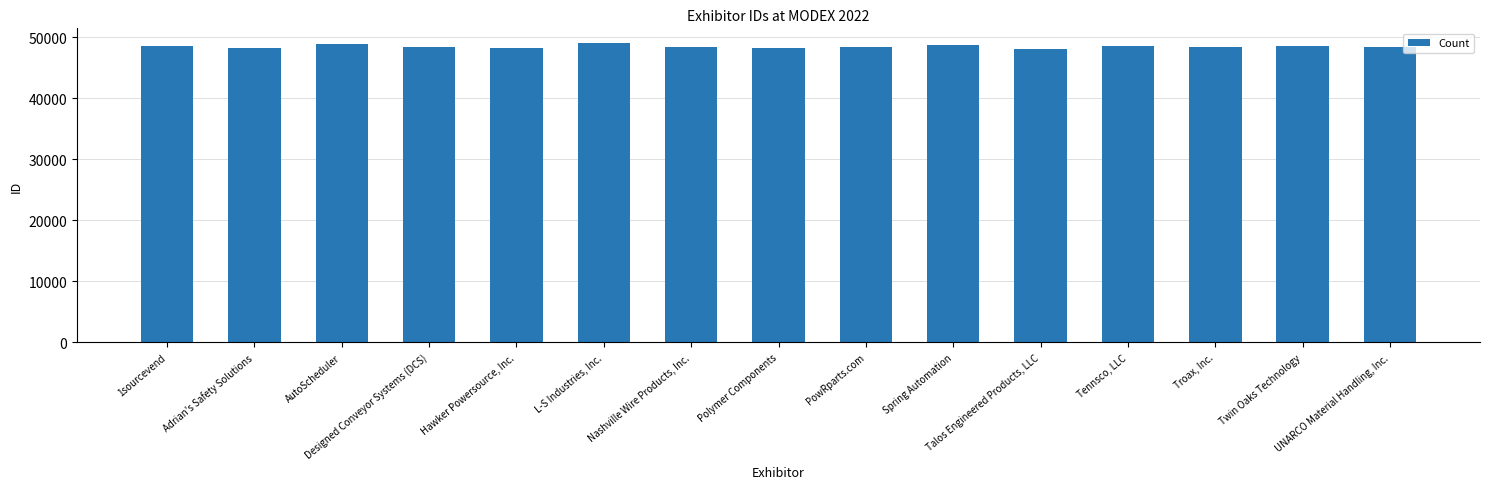

What is the value of the 3rd bar from the left?

48893